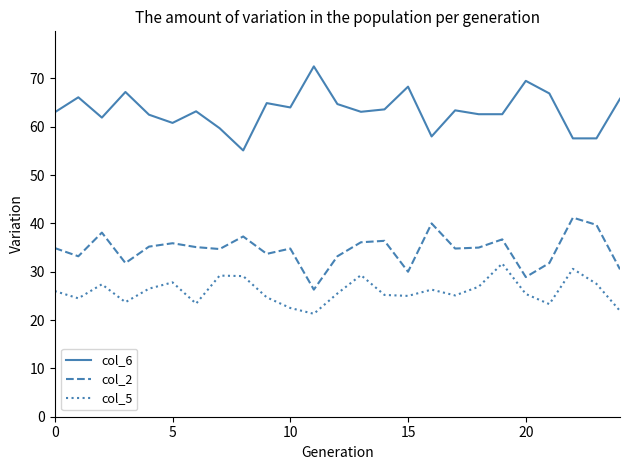

Rank the series by their average value, from lowest to highest.

col_5, col_2, col_6